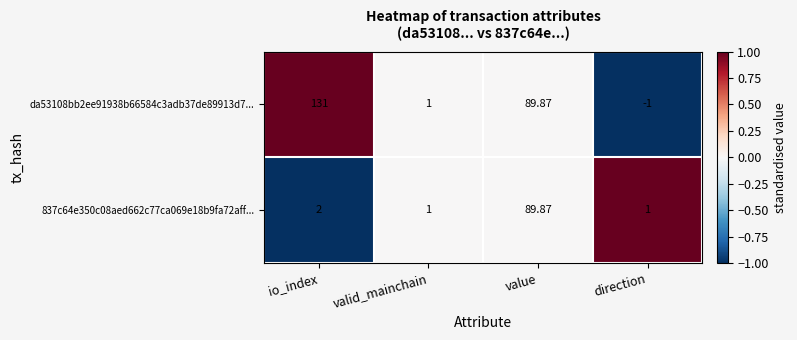

How many values in the da53108bb2ee91938b66584c3adb37de89913d7... series exceed 89?

2